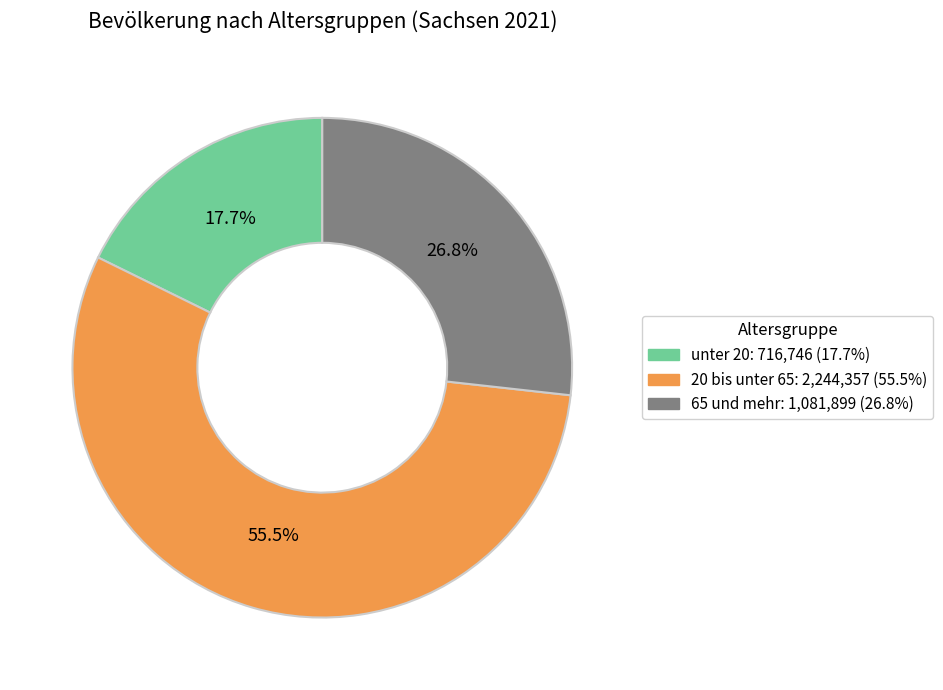

What is the smallest slice in the pie chart?

unter 20